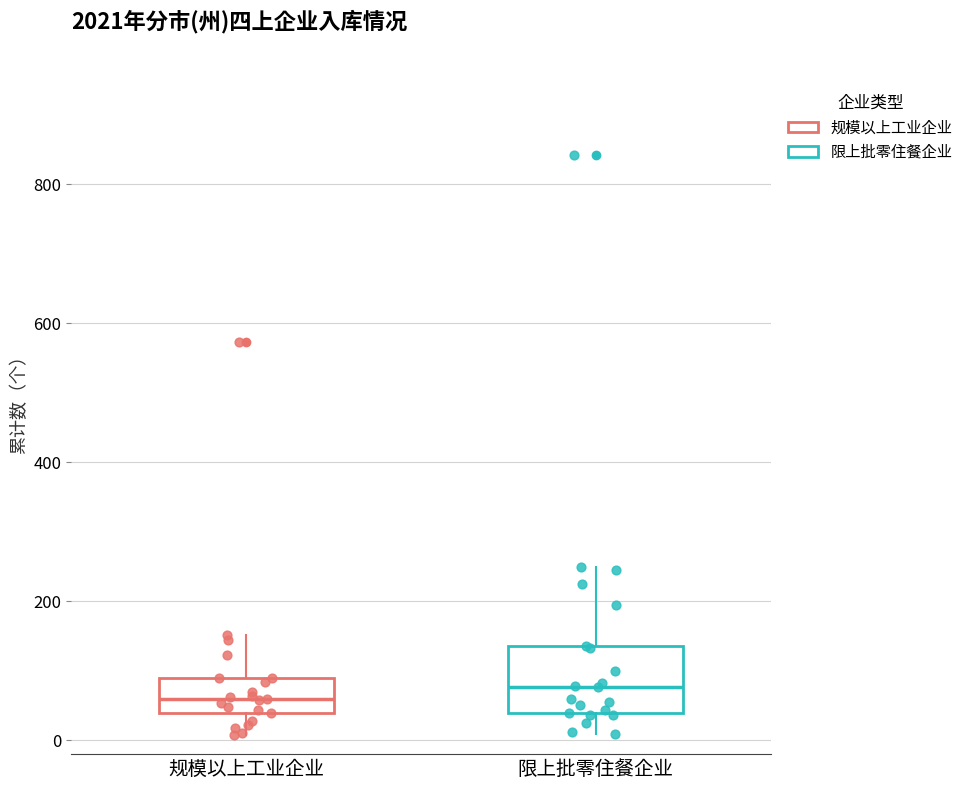

Where does the lower whisker of the box for 规模以上工业企业 end on the y-axis? The values are not printed on the chart, so give them approximately, as read against the axis.

0